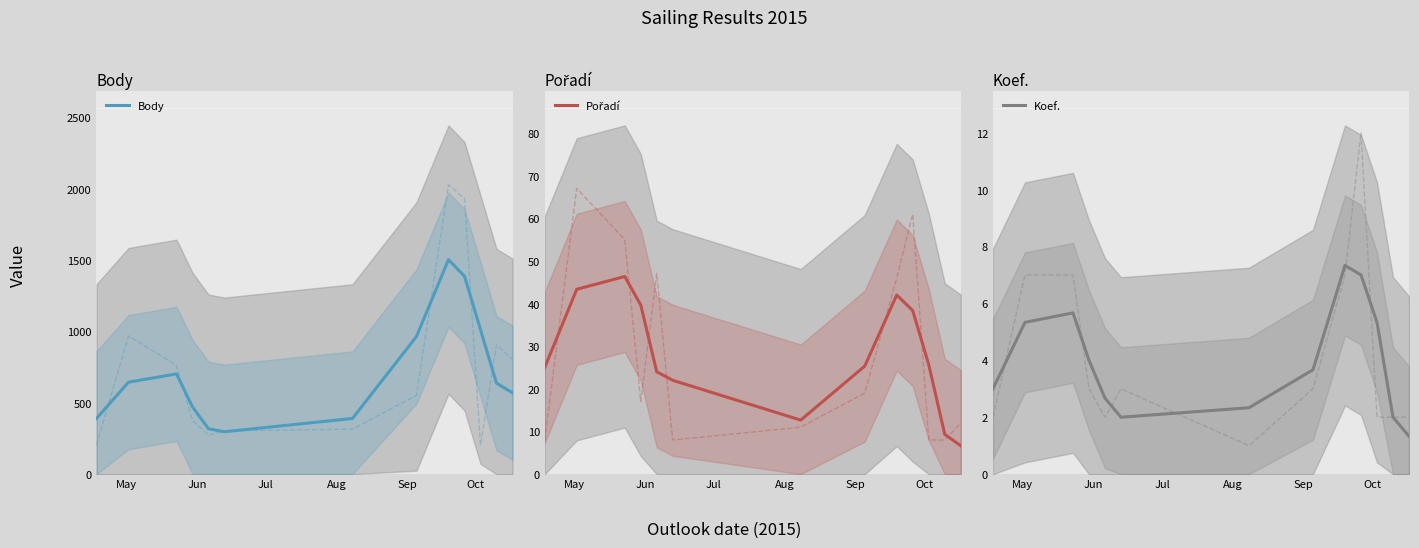

What is the value of the Pořadí point at the 10th from the left?

38.3